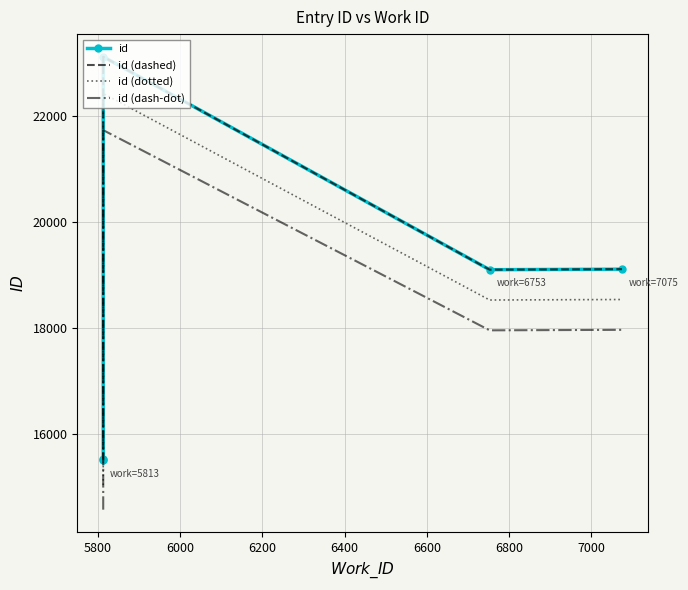

True or false: id (dashed) and id (dotted) cross at least once.

False